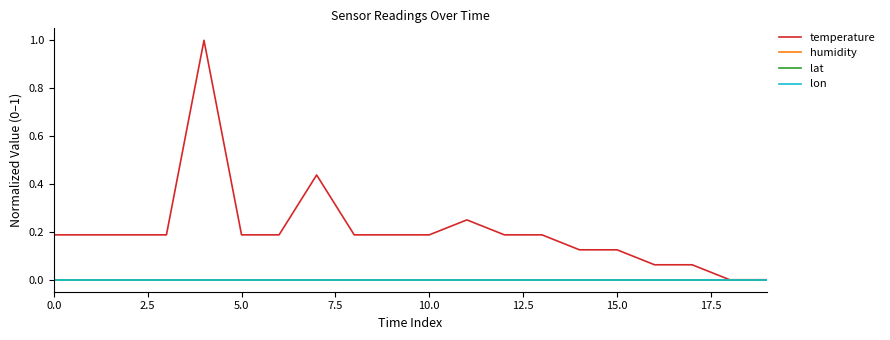

True or false: temperature and lat intersect in this chart.

False